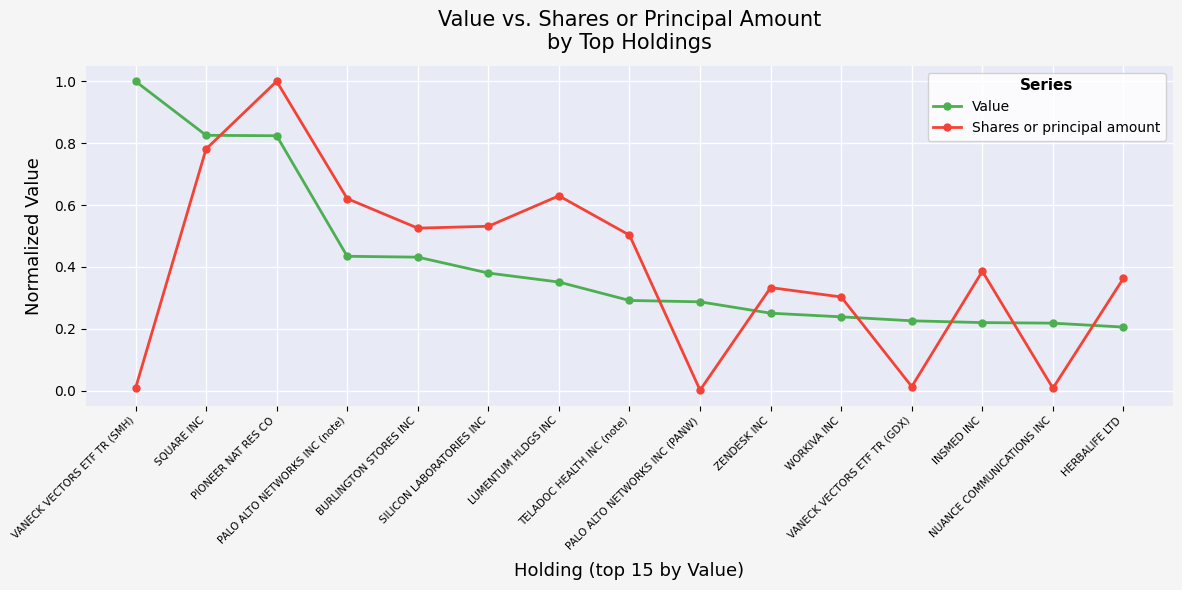

True or false: Shares or principal amount and Value intersect in this chart.

True